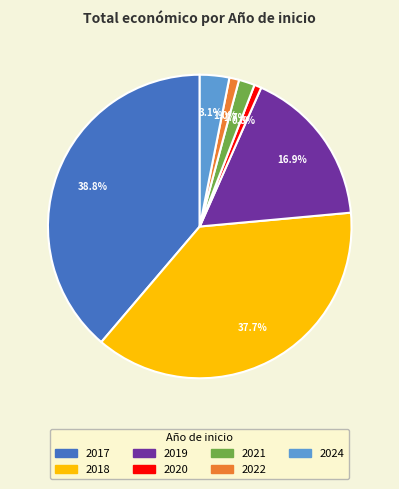

To the nearest percent, what is the difference between the largest and smallest slice percentages?

38%